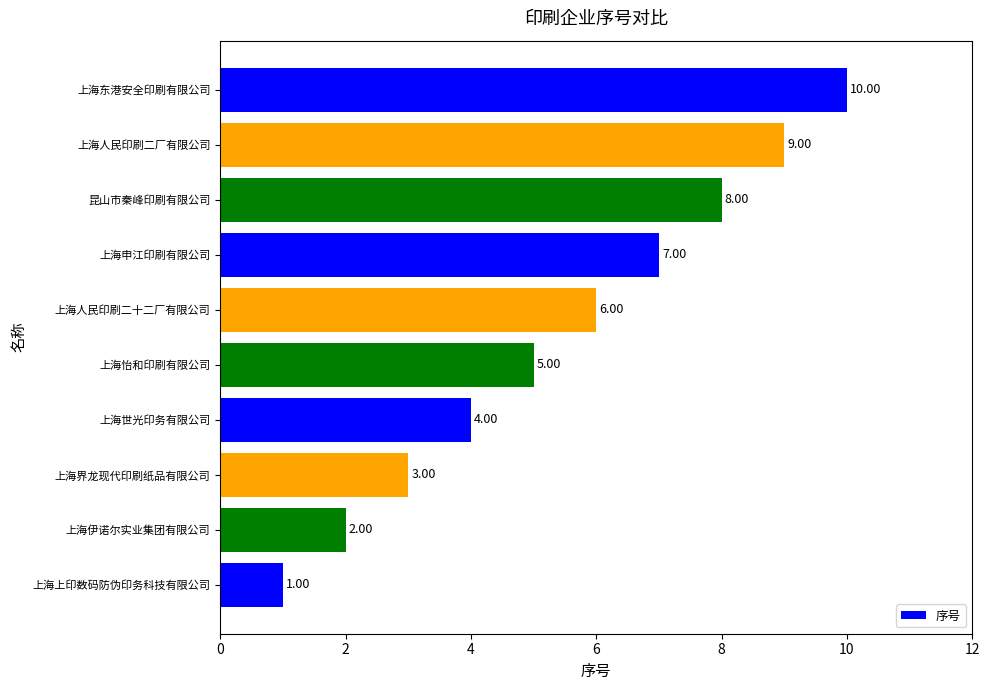

What is the difference between the second highest and minimum values?

8